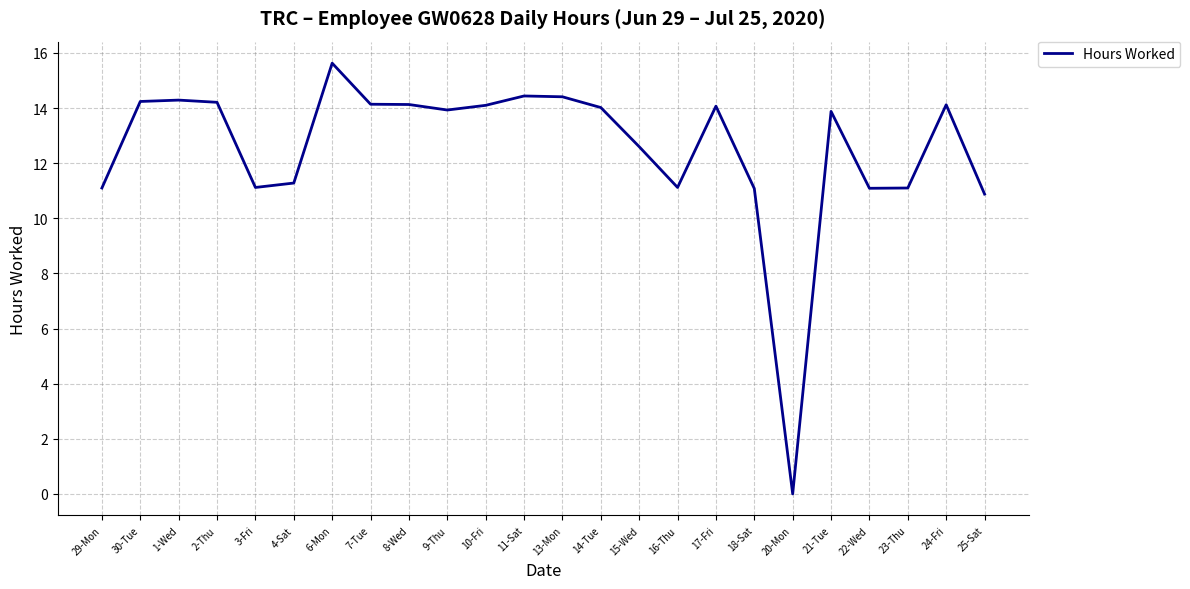

Is it true that the value at 21-Tue is 13.9?

True